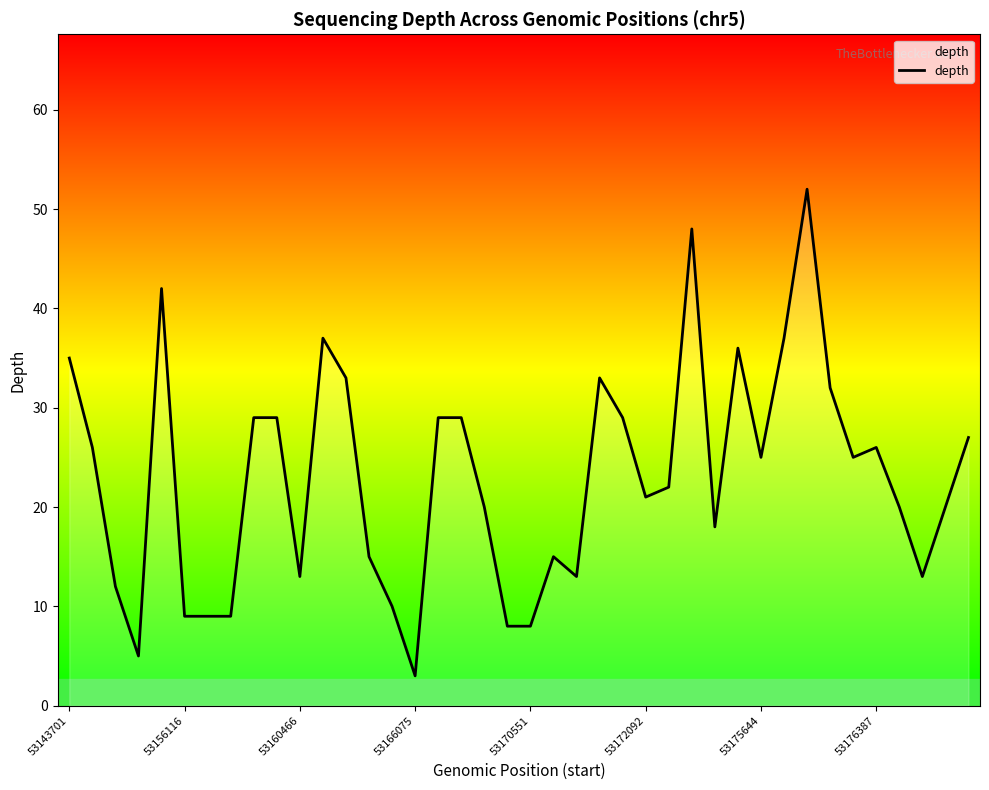

What is the value of the 2nd point from the left?

26